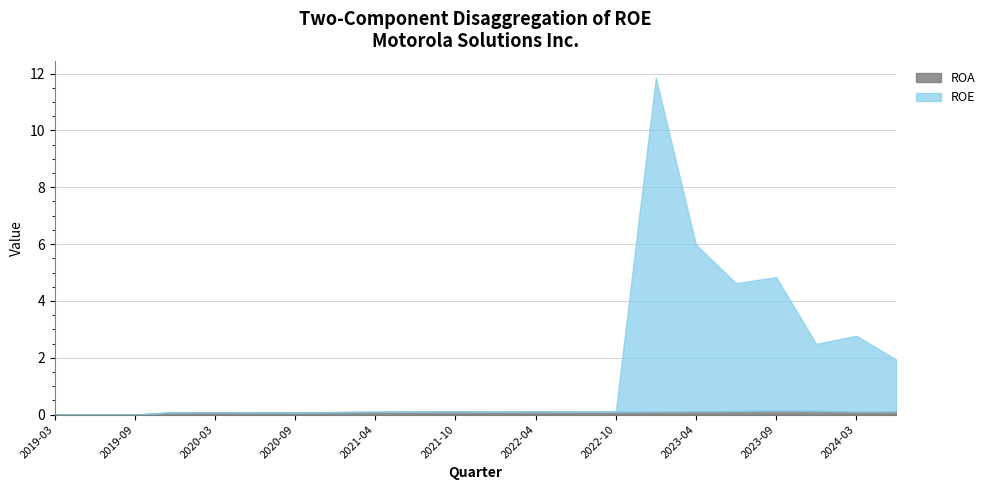

At which category is the sum across all series the highest?

2022-12-31